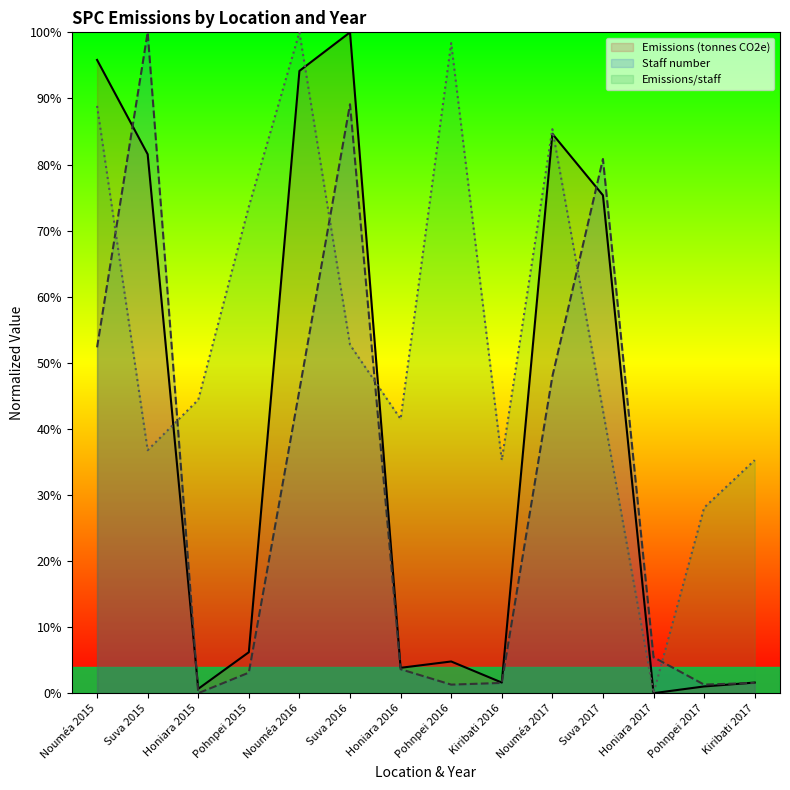

What are all the series names shown in the legend?

Emissions (tonnes CO2e), Staff number, Emissions/staff